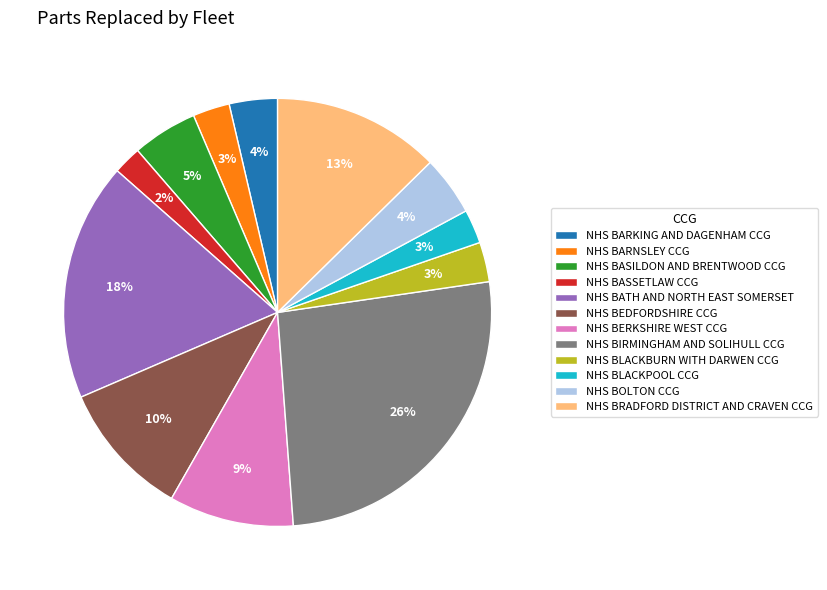

The NHS BLACKPOOL CCG slice represents 3% of the pie. True or false?

True